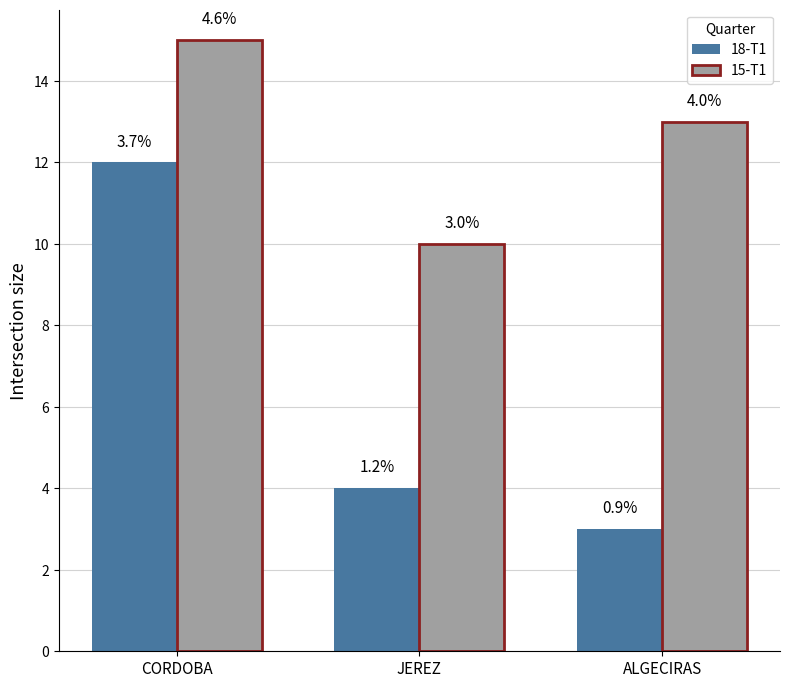

Between JEREZ and ALGECIRAS, which is larger?

JEREZ